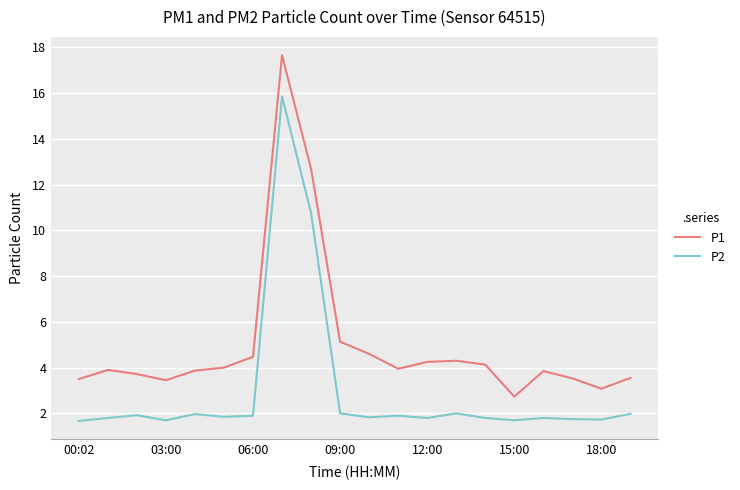

What is the difference between the maximum and minimum values in the P1 series?

14.9